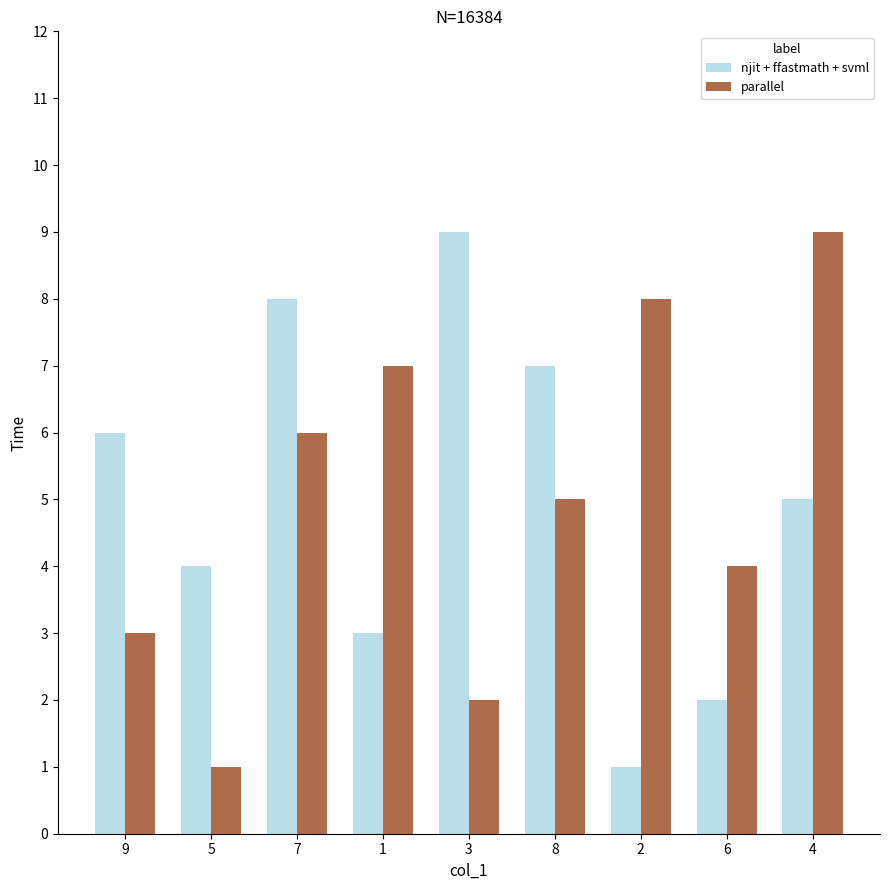

Count the njit + ffastmath + svml values in the range 3 to 7.

5